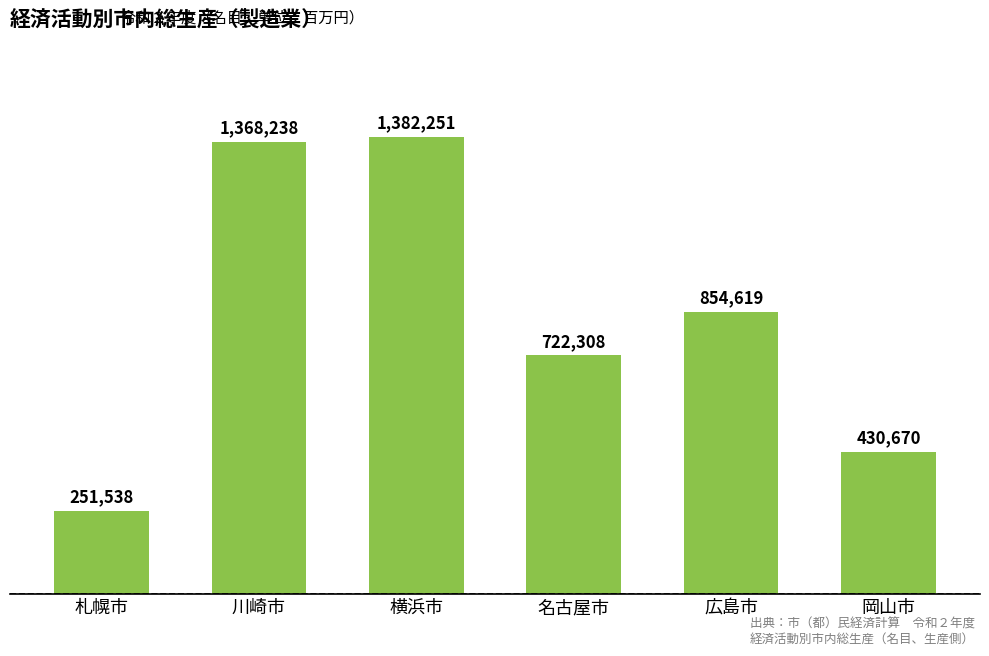

Rank the categories by value from lowest to highest.

札幌市, 岡山市, 名古屋市, 広島市, 川崎市, 横浜市